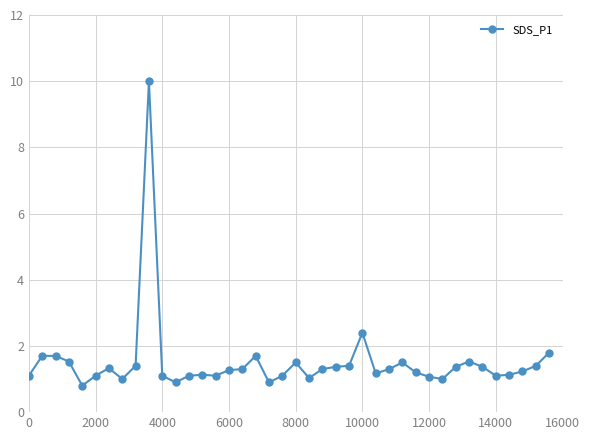

What is the difference between the maximum and minimum values?

9.2